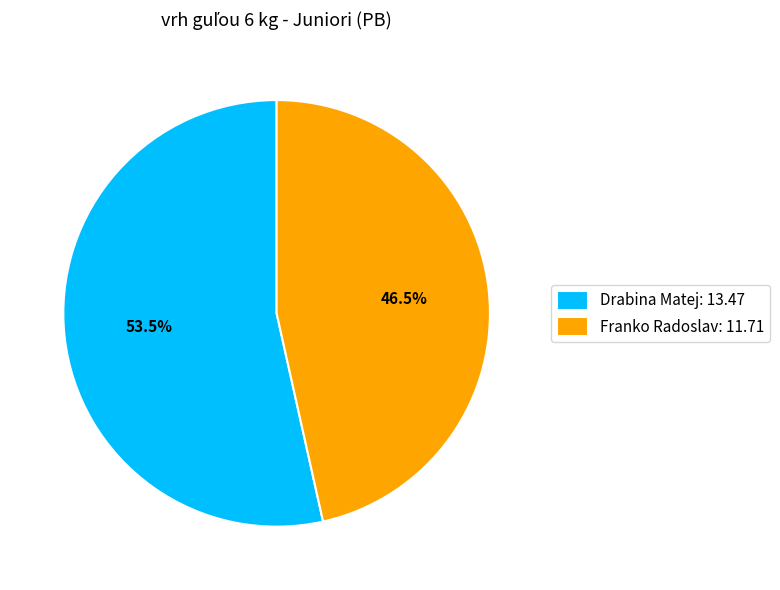

What percentage is NOT represented by Drabina Matej?

46.5%